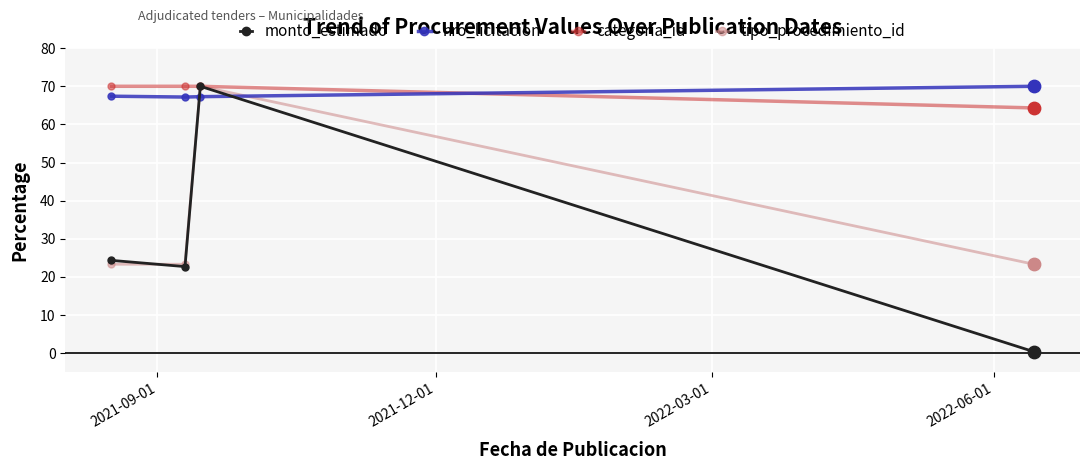

At how many categories does at least one series exceed 69?

4